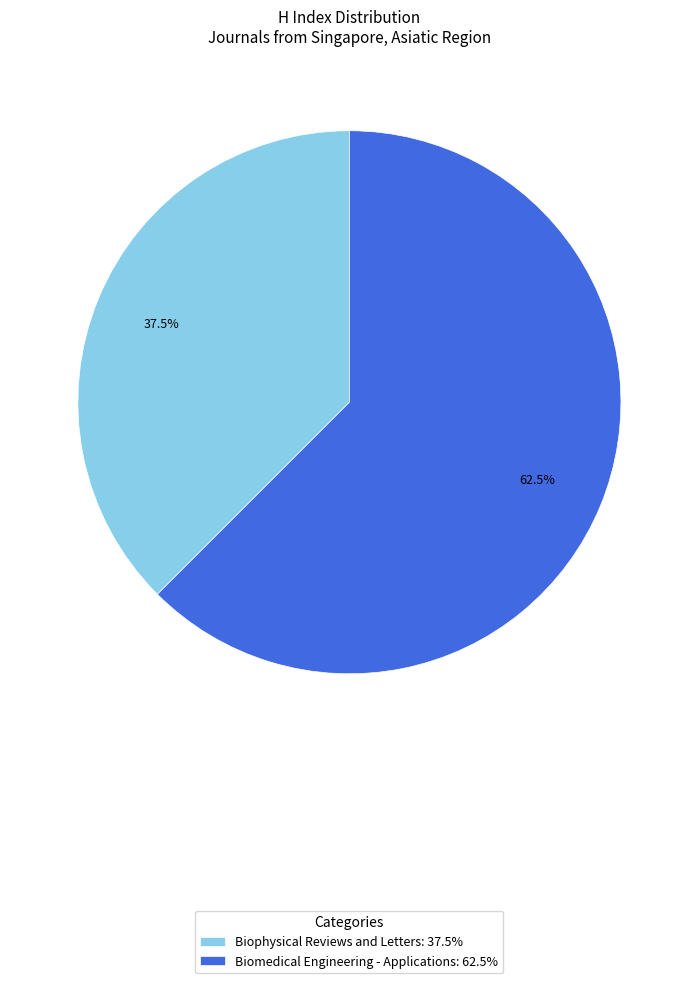

Between Biomedical Engineering - Applications: 62.5% and Biophysical Reviews and Letters: 37.5%, which is larger?

Biomedical Engineering - Applications: 62.5%